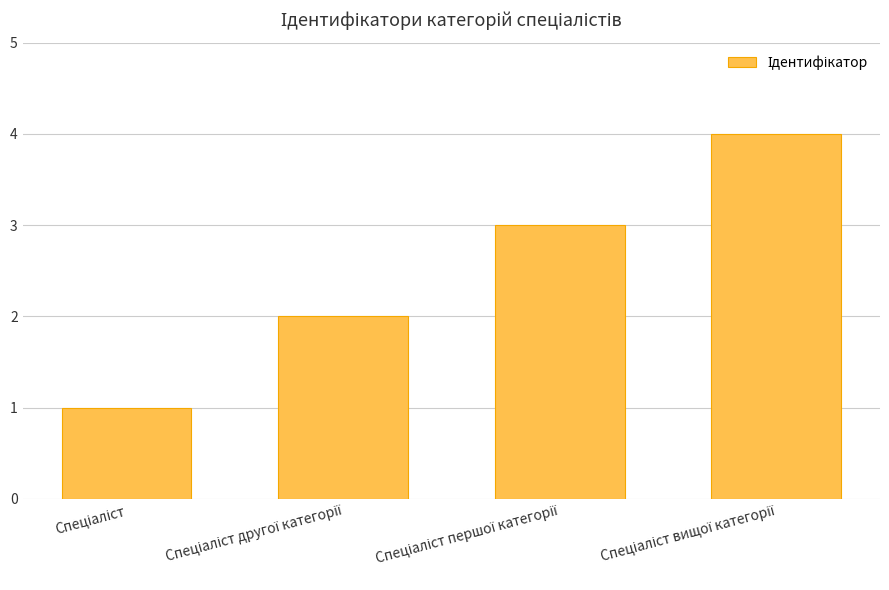

What is the difference between the maximum and minimum values?

3